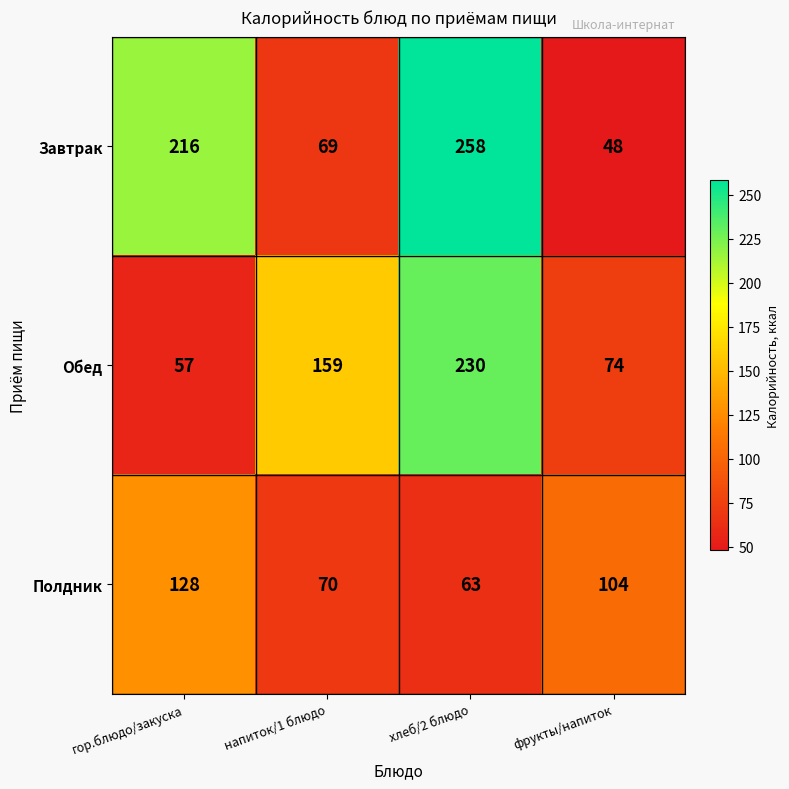

Which series has the largest total across all categories?

Завтрак